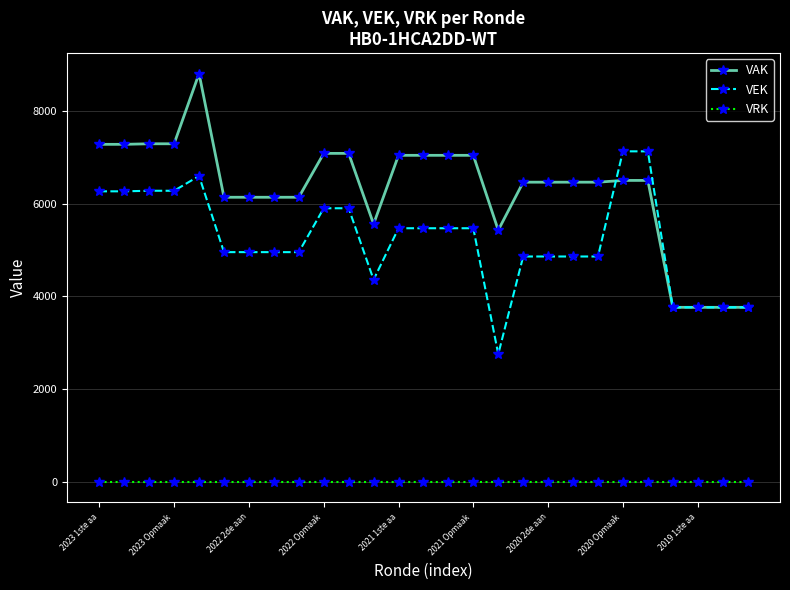

How many lines are shown in the chart?

3